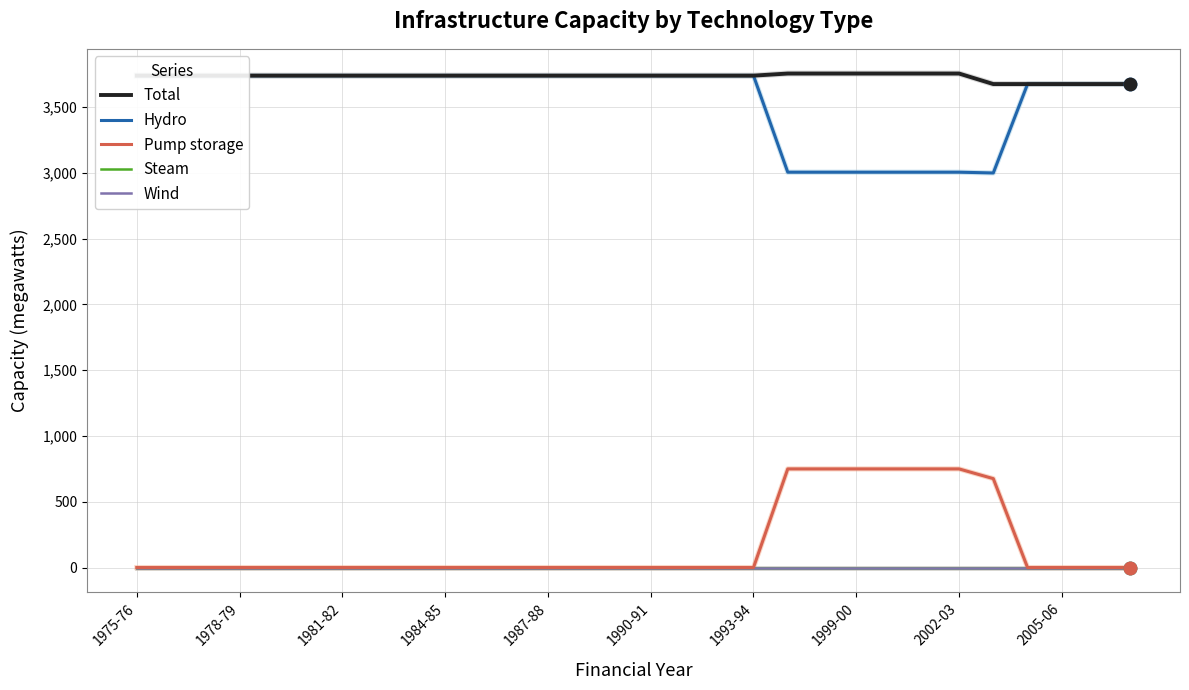

What is the total value across all series at 20?

7512